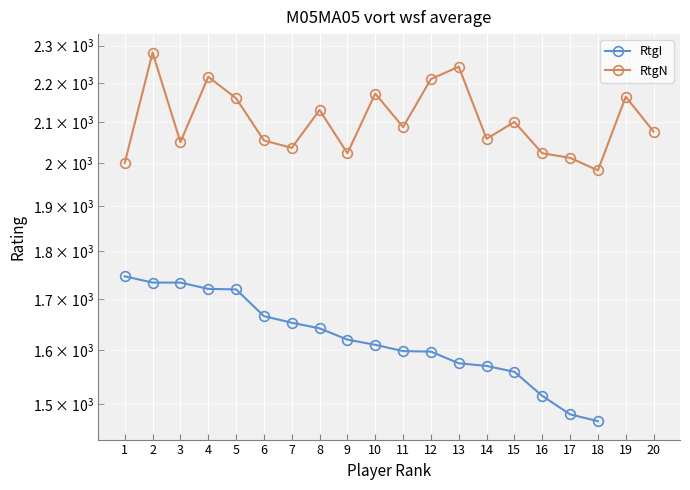

At which label is RtgI closest to 1608?

10